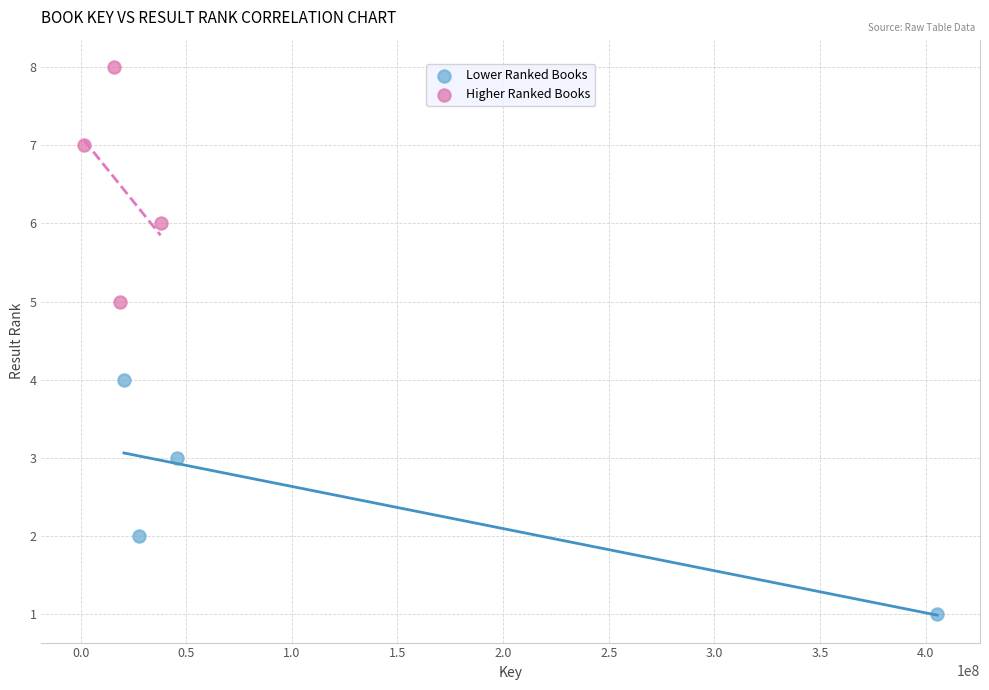

Which series contains the highest Y value?

Higher Ranked Books